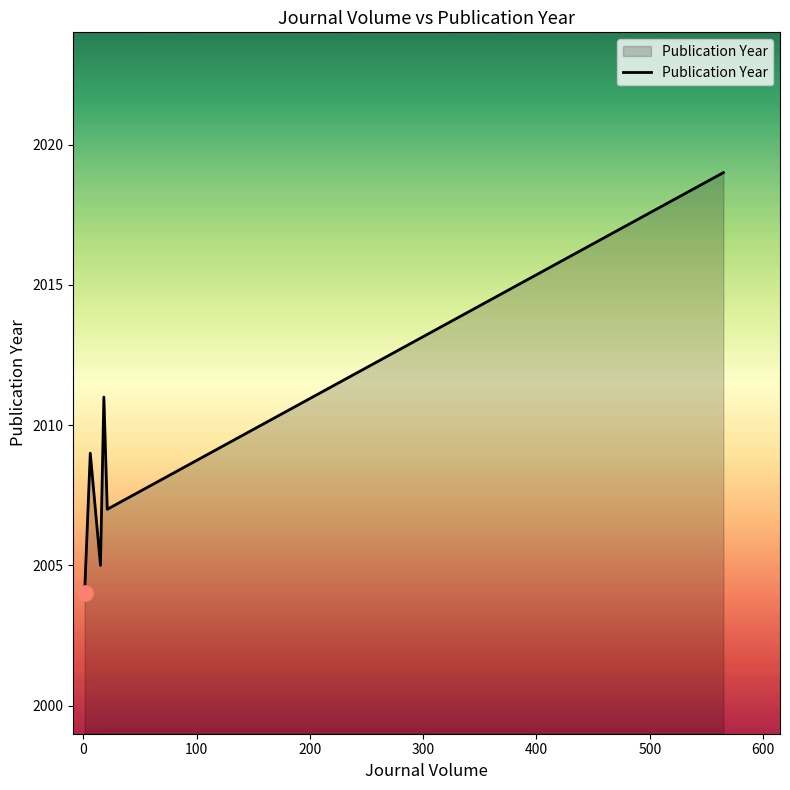

What is the minimum value shown in the chart?

2004